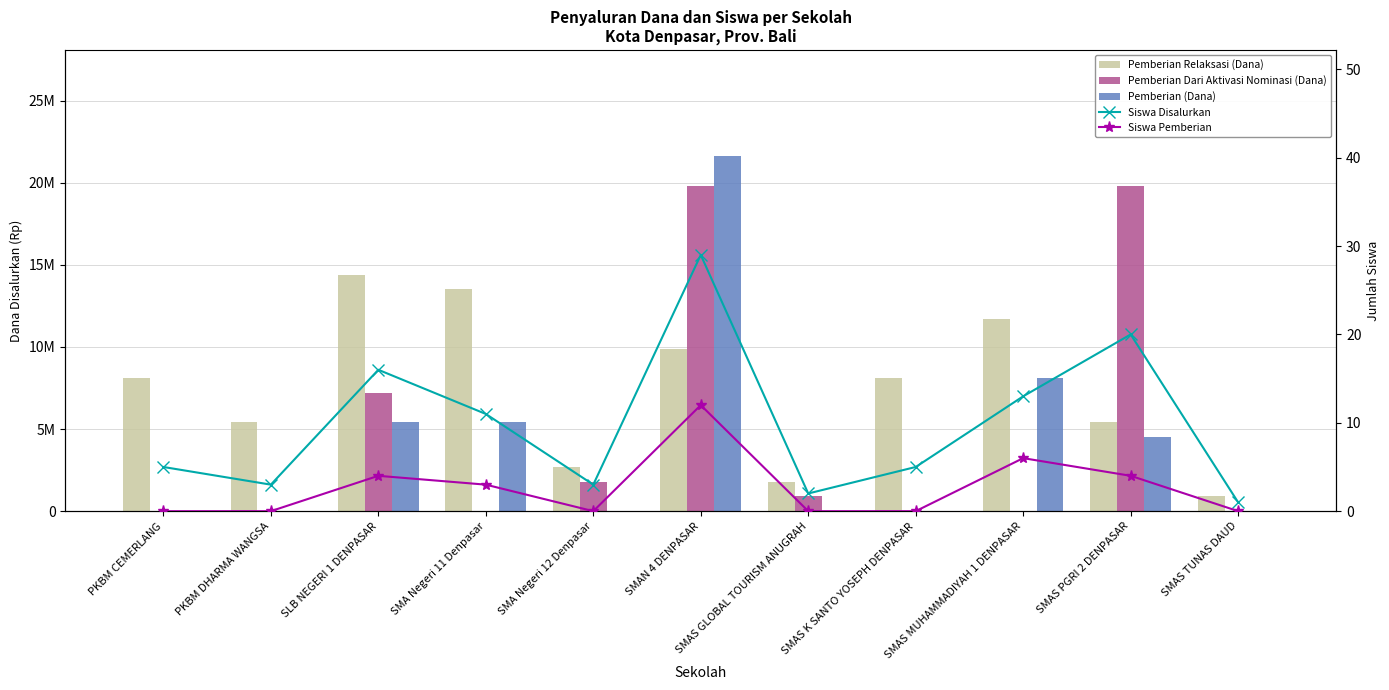

What is the label of the 11th bar from the right?

PKBM CEMERLANG